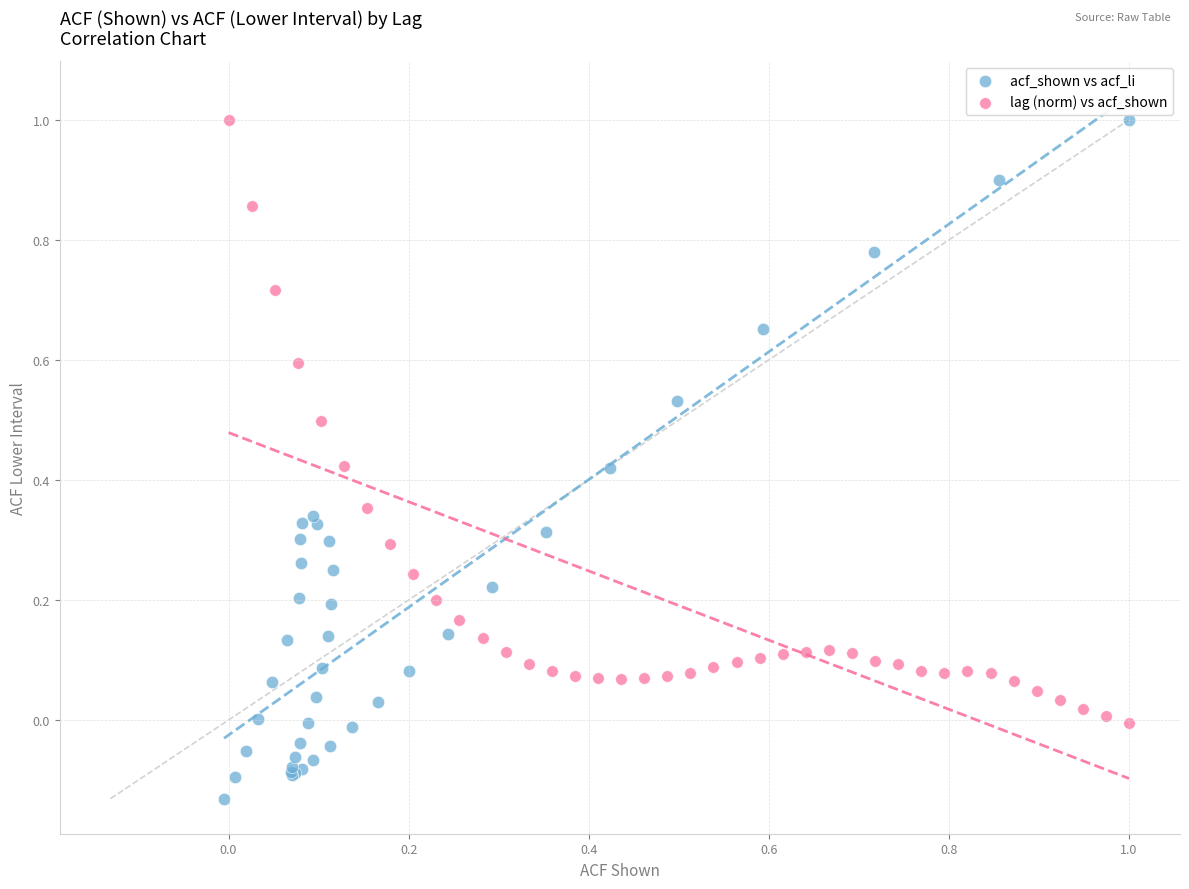

Which series contains the lowest Y value?

acf_shown vs acf_li